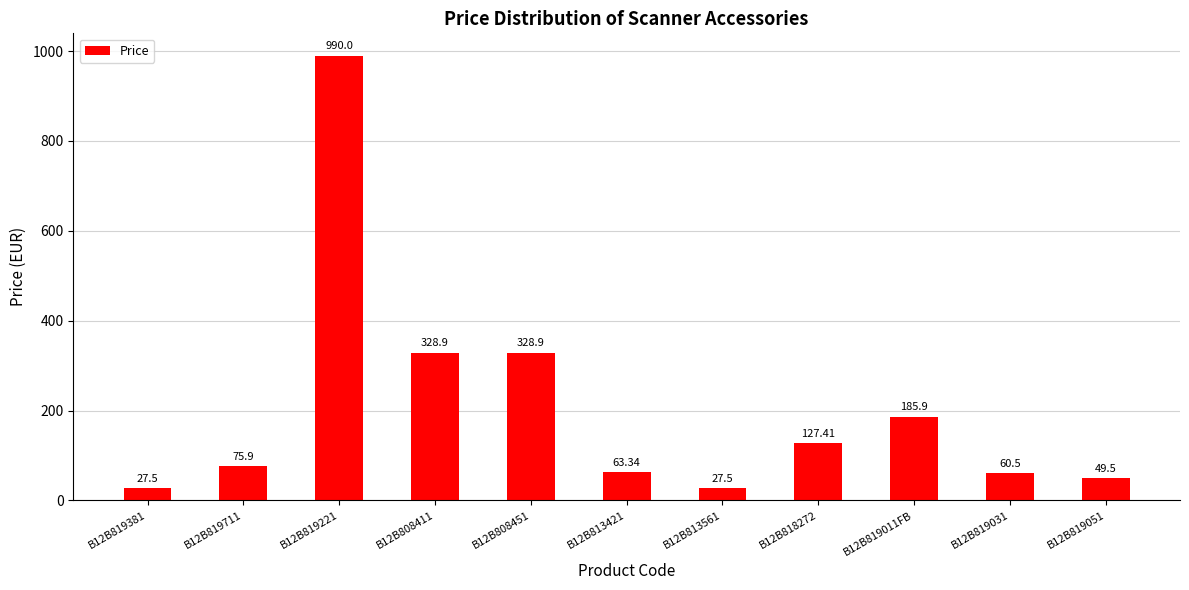

What value does the data have at B12B819031?

60.5